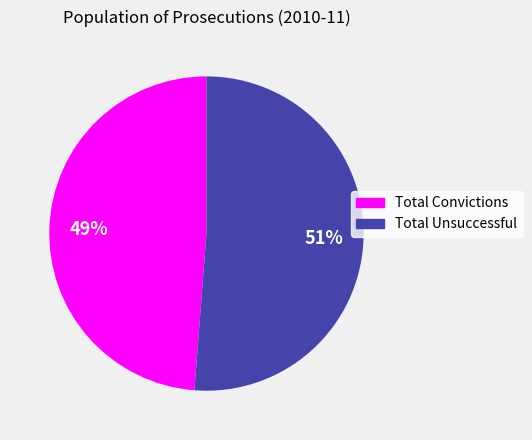

To the nearest percent, what is the difference between the Total Unsuccessful and Total Convictions slice percentages?

2%